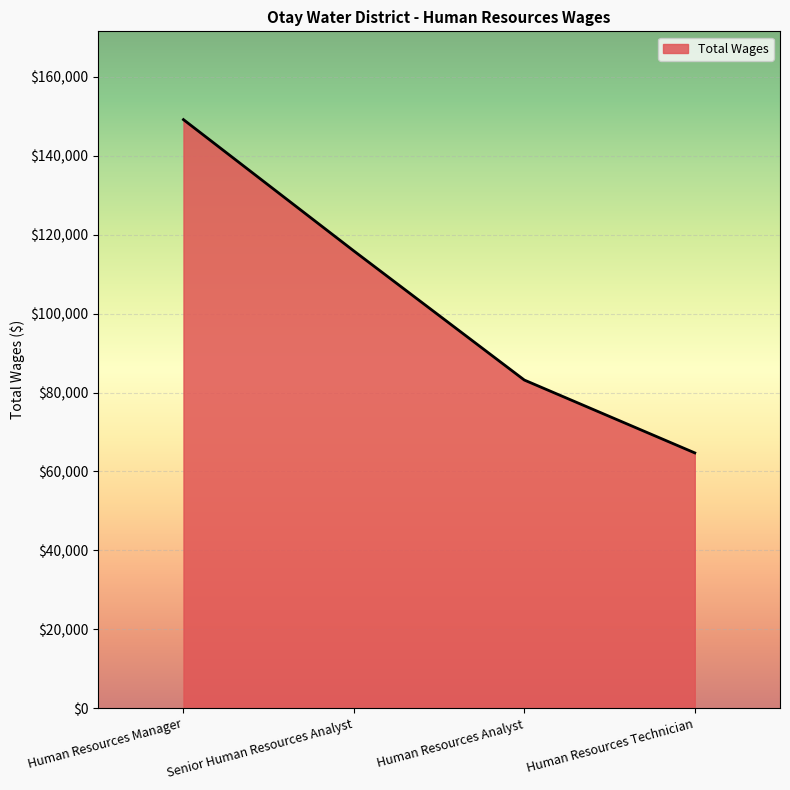

Where does the data first go above 115876?

Human Resources Manager